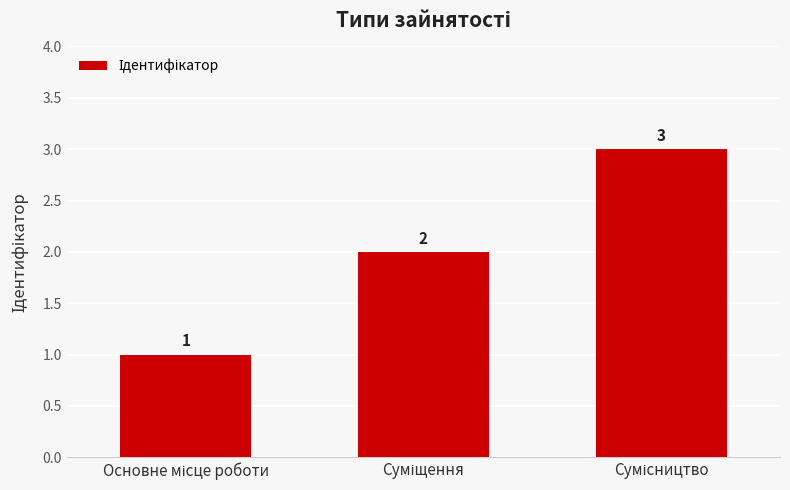

What is the sum of all values?

6